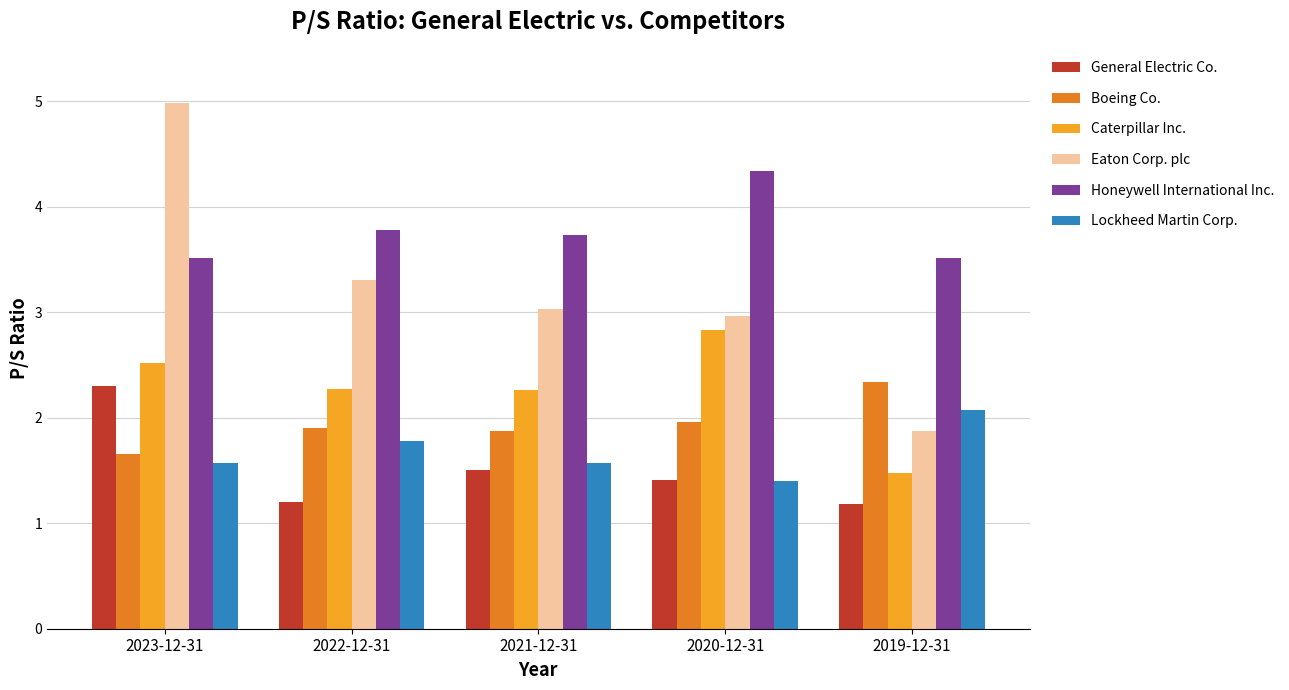

Rank the categories by Eaton Corp. plc value from lowest to highest.

2019-12-31, 2020-12-31, 2021-12-31, 2022-12-31, 2023-12-31